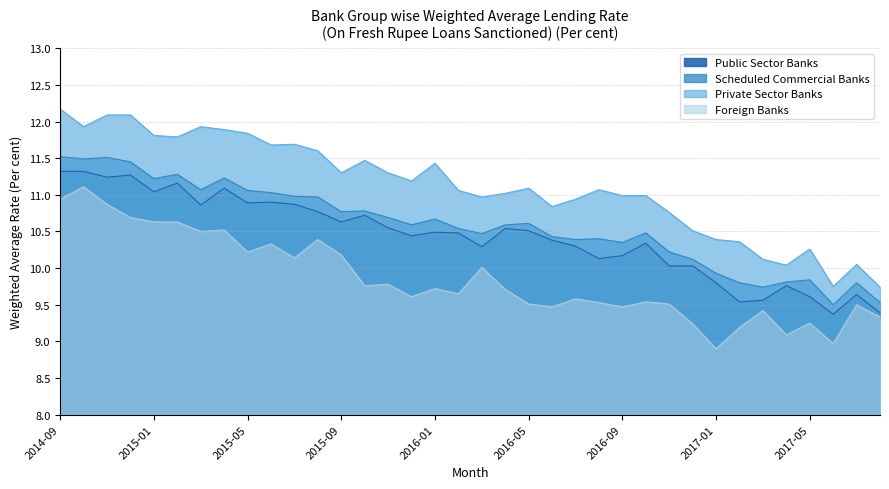

How many data points in Foreign Banks are above 9?

34